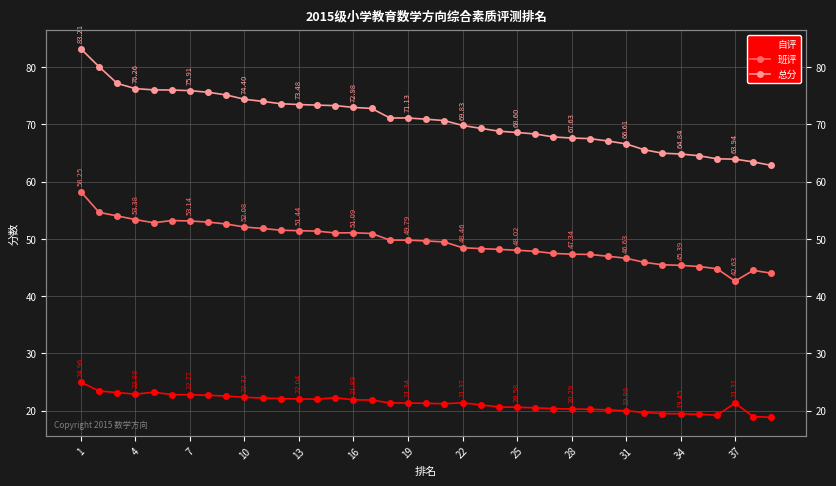

Reading left to right, extract all data points from this chart.

自评: 25.0	23.4	23.2	22.9	23.2	22.8	22.8	22.7	22.5	22.3	22.2	22.1	22.0	22.0	22.3	21.9	21.9	21.3	21.3	21.3	21.2	21.4	21.0	20.6	20.6	20.5	20.4	20.3	20.2	20.1	20.0	19.7	19.5	19.4	19.4	19.2	21.3	19.0	18.8
班评: 58.2	54.6	54.0	53.4	52.8	53.2	53.1	52.9	52.6	52.1	51.8	51.5	51.4	51.4	51.0	51.1	51.0	49.8	49.8	49.6	49.5	48.5	48.3	48.2	48.0	47.8	47.5	47.3	47.3	47.0	46.6	45.9	45.5	45.4	45.2	44.8	42.6	44.5	44.0
总分: 83.2	80.1	77.2	76.3	76.0	76.0	75.9	75.6	75.2	74.4	74.0	73.6	73.5	73.4	73.3	73.0	72.8	71.1	71.1	70.9	70.7	69.8	69.3	68.8	68.6	68.3	67.8	67.6	67.5	67.1	66.6	65.6	65.0	64.8	64.5	64.0	63.9	63.5	62.8